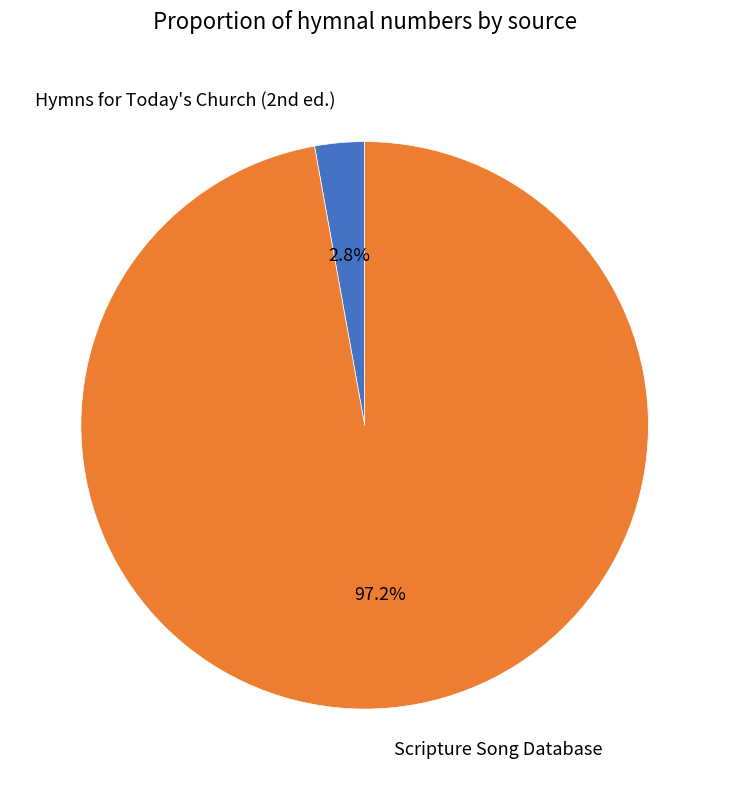

What portion of the pie excludes Scripture Song Database?

2.8%